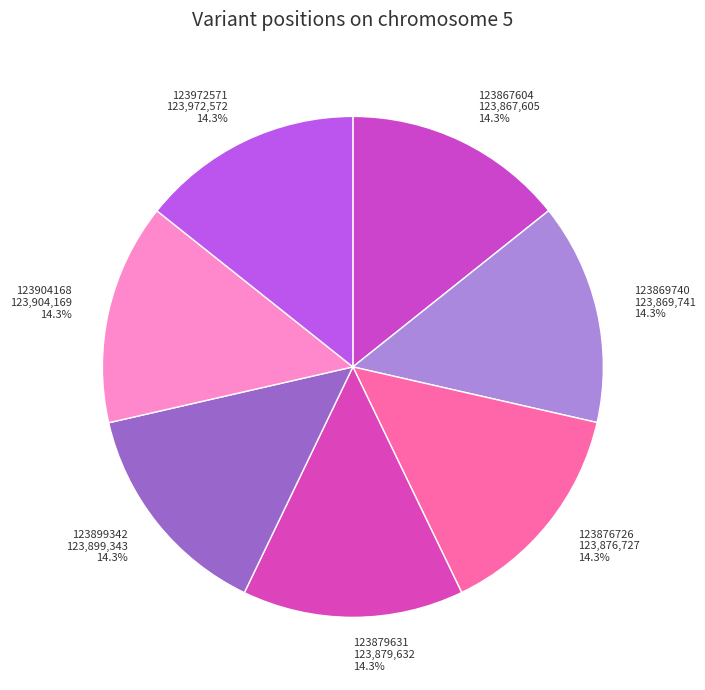

To the nearest percent, what is the average slice percentage?

14%